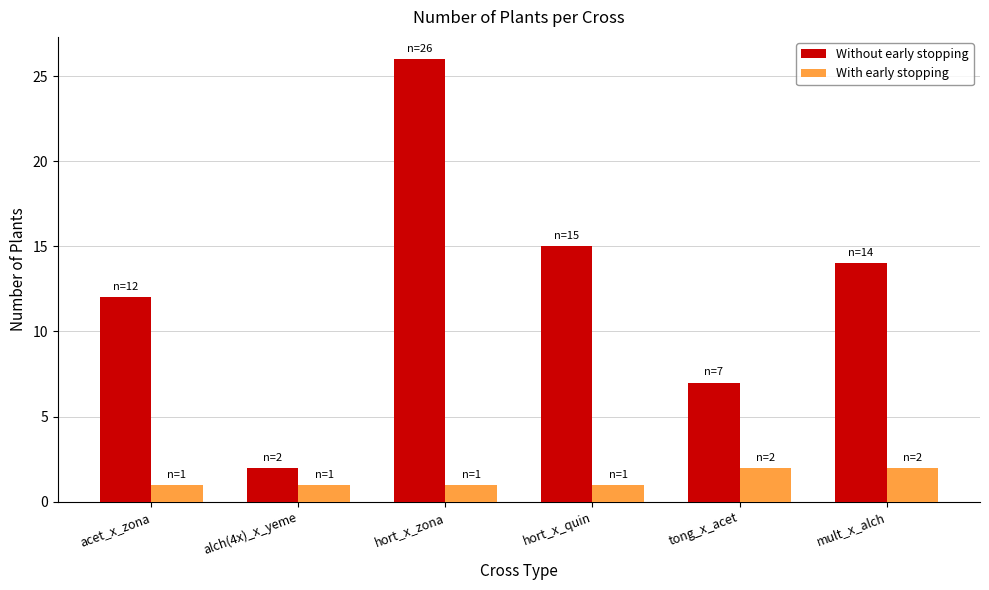

Reading left to right, extract all data points from this chart.

Without early stopping: acet_x_zona=12	alch(4x)_x_yeme=2	hort_x_zona=26	hort_x_quin=15	tong_x_acet=7	mult_x_alch=14
With early stopping: acet_x_zona=1	alch(4x)_x_yeme=1	hort_x_zona=1	hort_x_quin=1	tong_x_acet=2	mult_x_alch=2